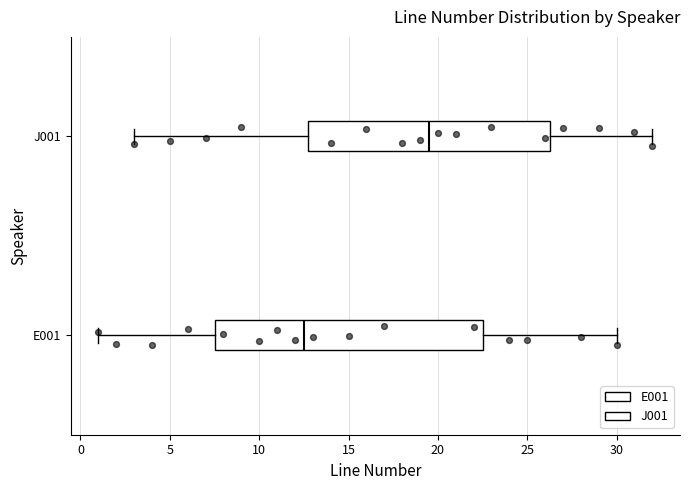

Where is the right edge of the box for J001 on the x-axis? The values are not printed on the chart, so give them approximately, as read against the axis.

26.5